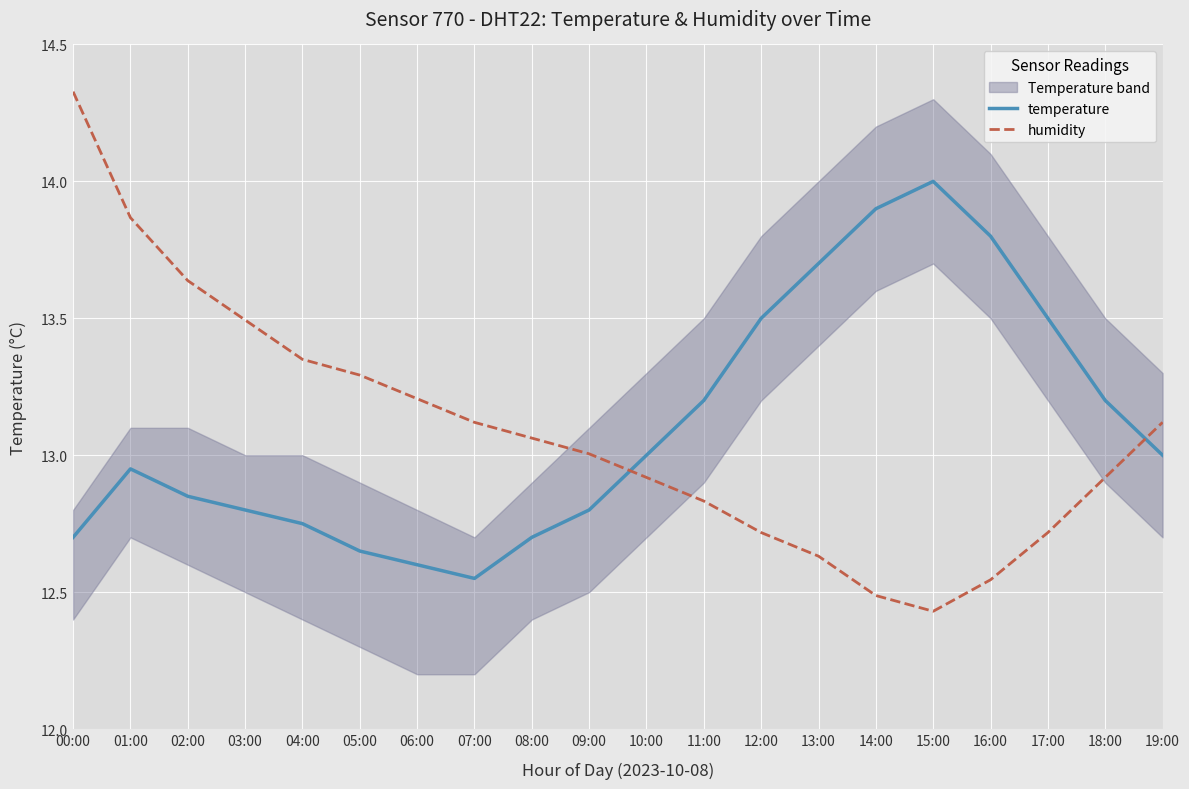

Where is the first local minimum for temperature?

07:00